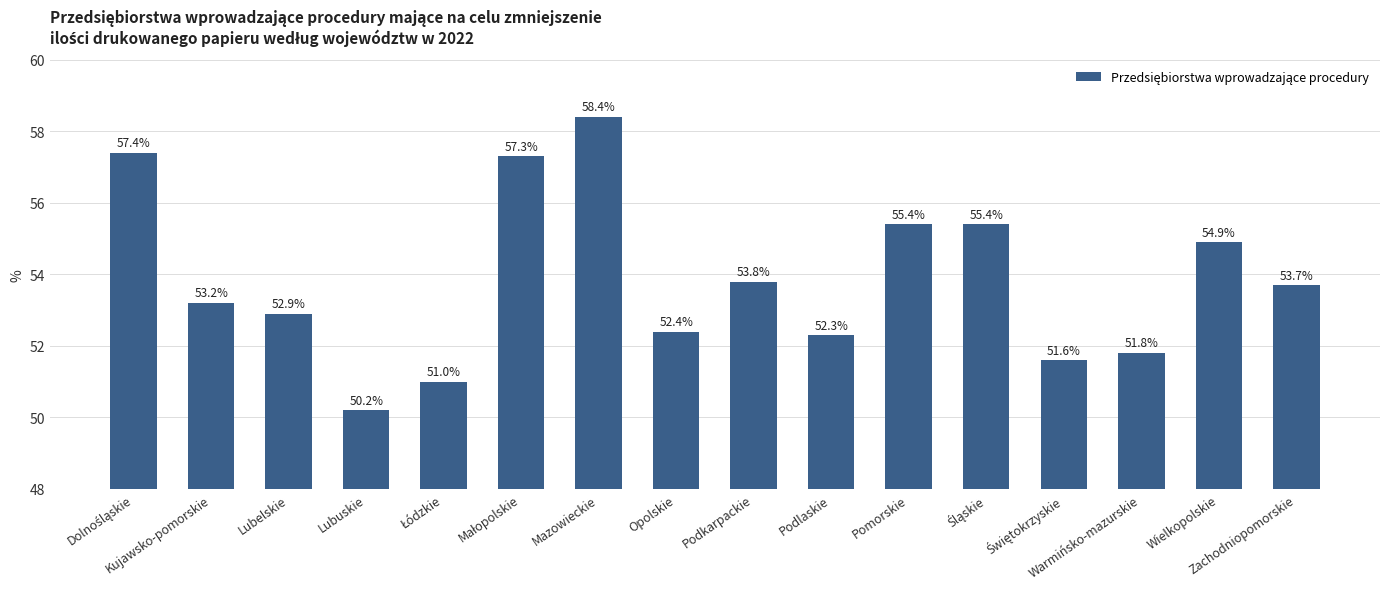

What is the label of the 1st bar from the right?

Zachodniopomorskie